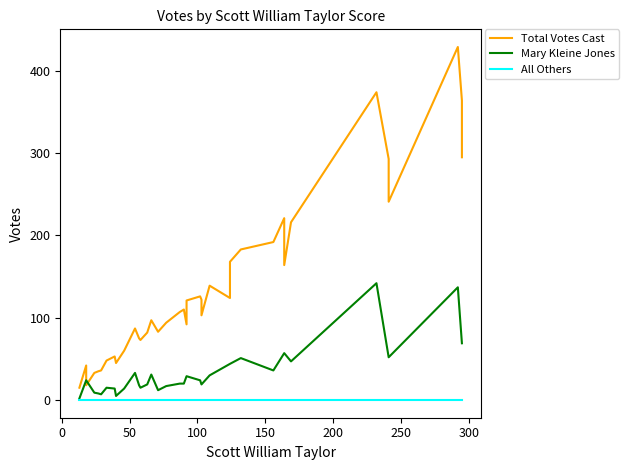

How many interior local peaks does the Total Votes Cast series have?

10